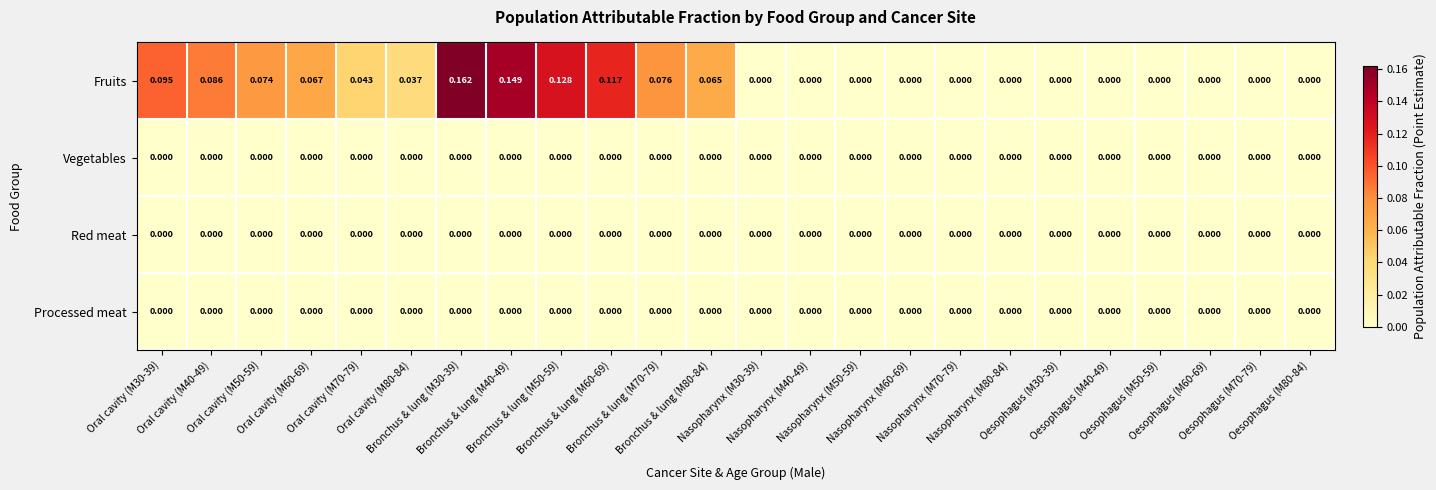

Count the number of categories in the chart.

24